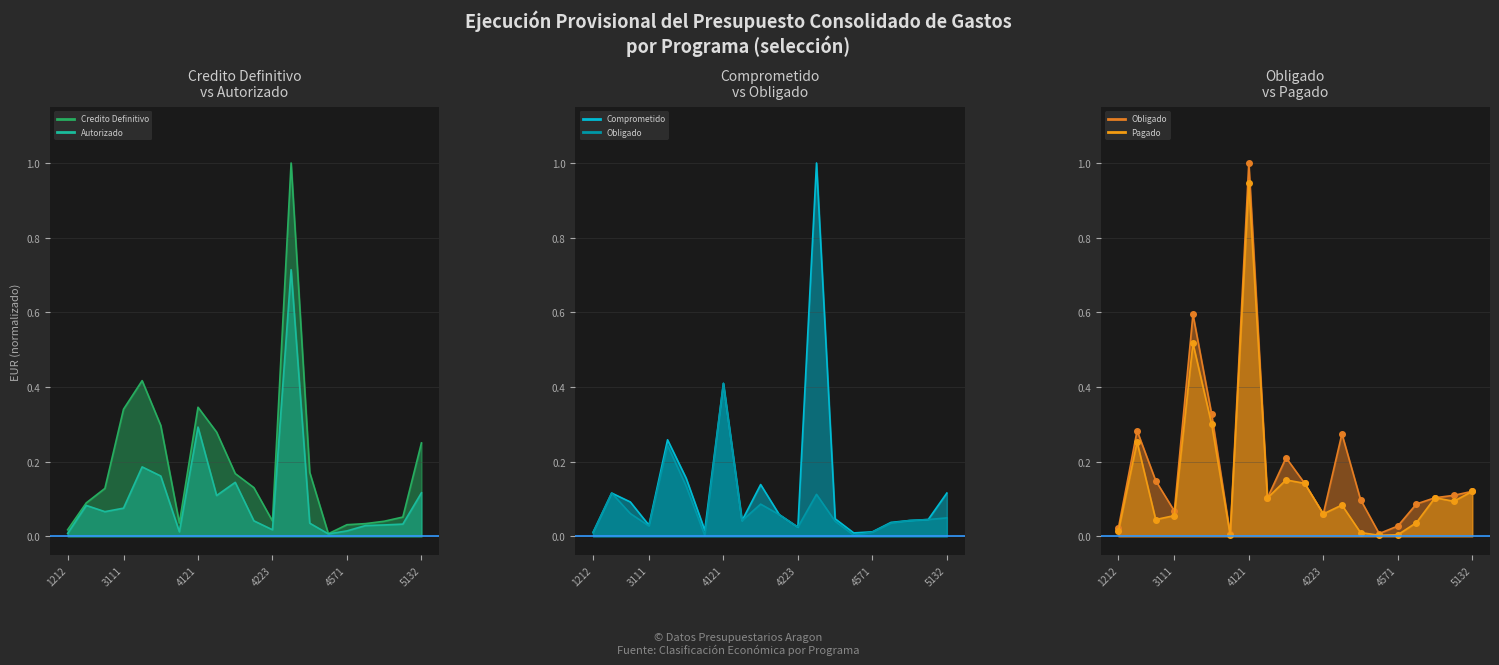

Rank the categories by Credito Definitivo value from highest to lowest.

4312, 3132, 4121, 3111, 3221, 4211, 5132, 4422, 4221, 4222, 1421, 1265, 5121, 4223, 4582, 3232, 4581, 4571, 1212, 4521